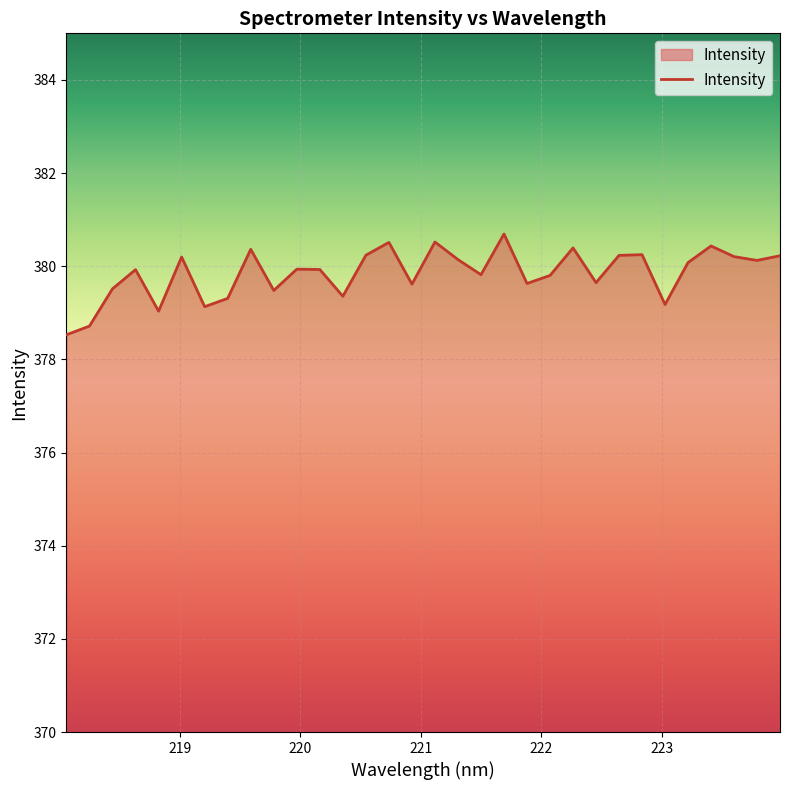

How many interior local valleys (lower than both neighbors) does the data have?

10